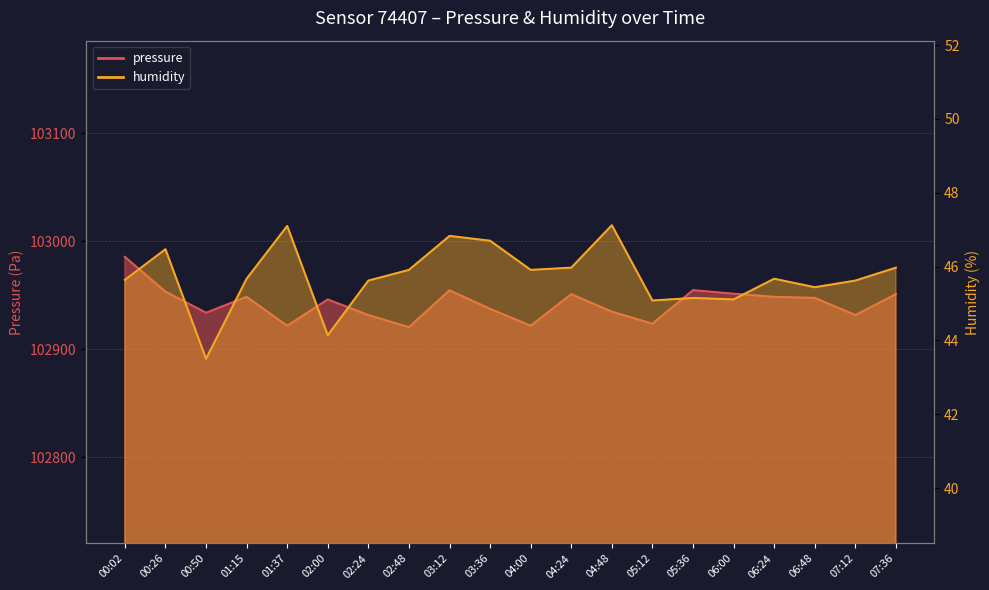

What is the approximate value of pressure at 05:12?

102923.6